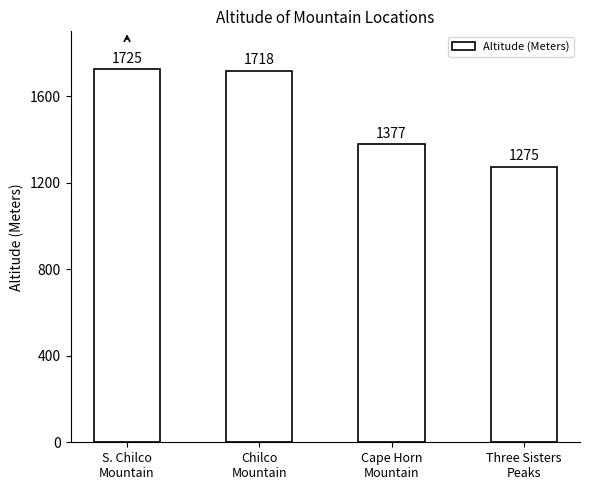

Is it true that the value at Three Sisters
Peaks is 1275?

True